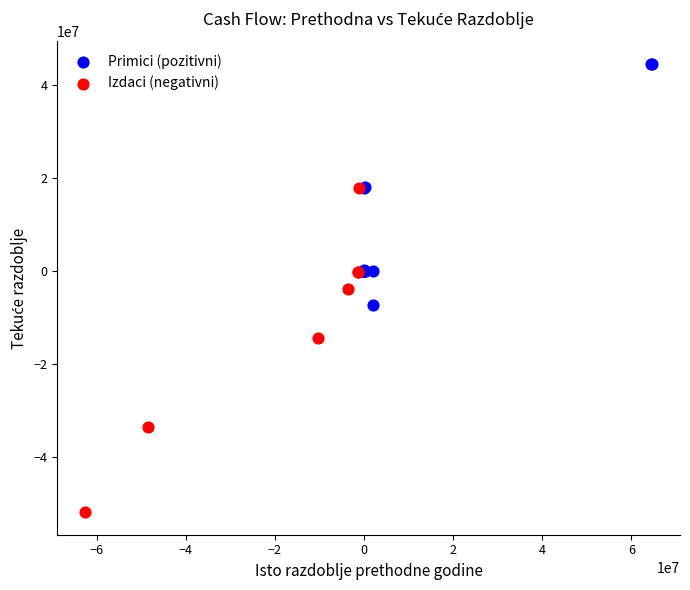

Which series contains the lowest Y value?

Izdaci (negativni)